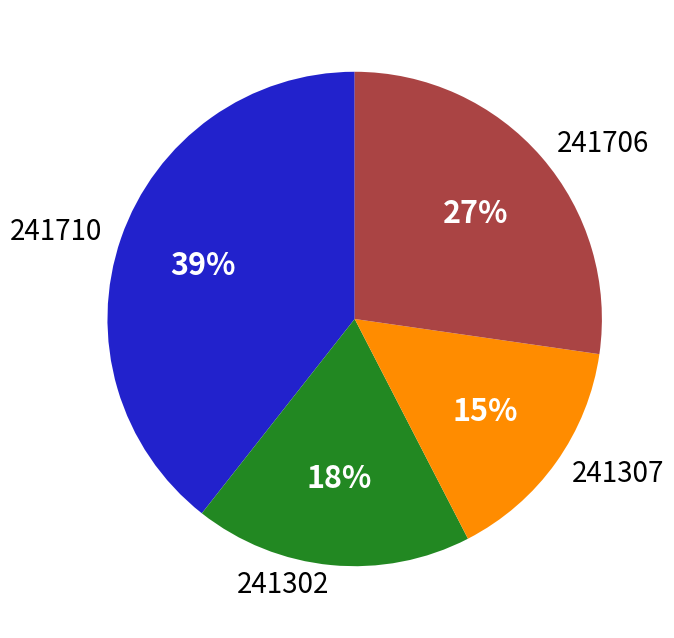

Approximately how many times larger is the value at 241302 compared to 241710?

0.5